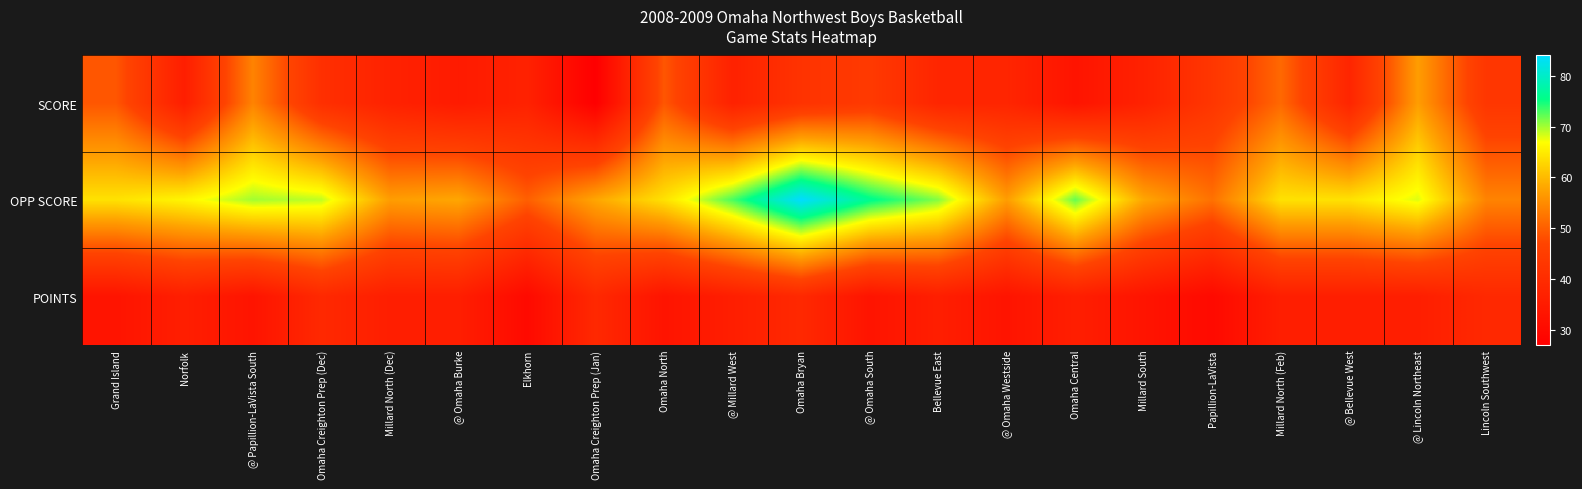

Reading left to right, extract all data points from this chart.

SCORE: Grand Island=49	Norfolk=36	@ Papillion-LaVista South=54	Omaha Creighton Prep (Dec)=41	Millard North (Dec)=37	@ Omaha Burke=35	Elkhorn=37	Omaha Creighton Prep (Jan)=27	Omaha North=49	@ Millard West=37	Omaha Bryan=42	@ Omaha South=44	Bellevue East=38	@ Omaha Westside=38	Omaha Central=33	Millard South=37	Papillion-LaVista=43	Millard North (Feb)=51	@ Bellevue West=38	@ Lincoln Northeast=57	Lincoln Southwest=43
OPP SCORE: Grand Island=64	Norfolk=66	@ Papillion-LaVista South=70	Omaha Creighton Prep (Dec)=69	Millard North (Dec)=57	@ Omaha Burke=58	Elkhorn=50	Omaha Creighton Prep (Jan)=58	Omaha North=64	@ Millard West=73	Omaha Bryan=84	@ Omaha South=76	Bellevue East=71	@ Omaha Westside=57	Omaha Central=72	Millard South=58	Papillion-LaVista=52	Millard North (Feb)=64	@ Bellevue West=64	@ Lincoln Northeast=68	Lincoln Southwest=54
POINTS: Grand Island=33	Norfolk=36	@ Papillion-LaVista South=33	Omaha Creighton Prep (Dec)=39	Millard North (Dec)=36	@ Omaha Burke=36	Elkhorn=30	Omaha Creighton Prep (Jan)=39	Omaha North=33	@ Millard West=36	Omaha Bryan=39	@ Omaha South=33	Bellevue East=36	@ Omaha Westside=33	Omaha Central=36	Millard South=33	Papillion-LaVista=30	Millard North (Feb)=36	@ Bellevue West=36	@ Lincoln Northeast=36	Lincoln Southwest=39